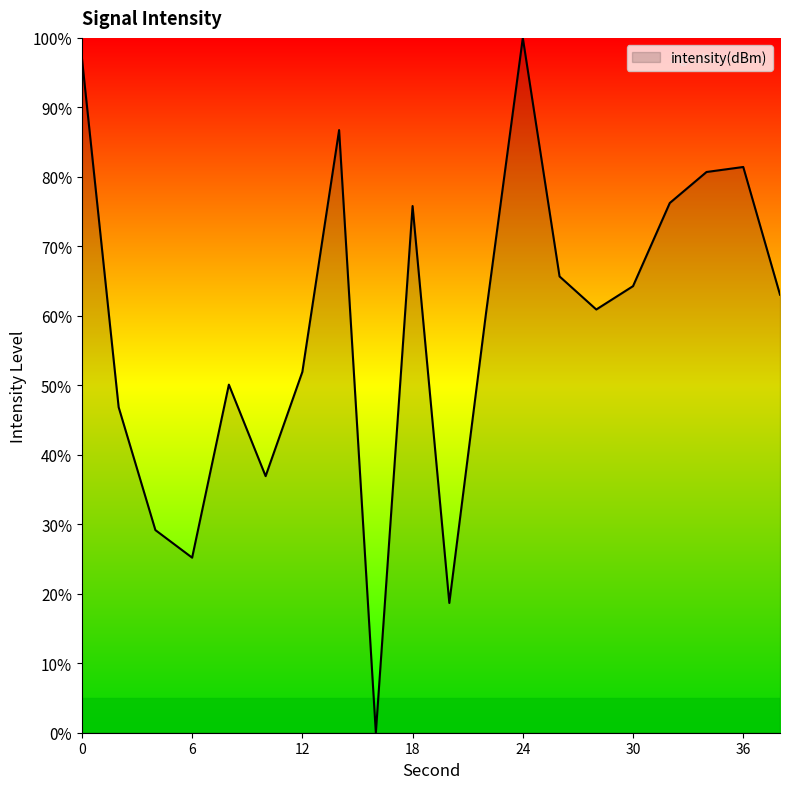

What is the maximum value shown in the chart?

100.0